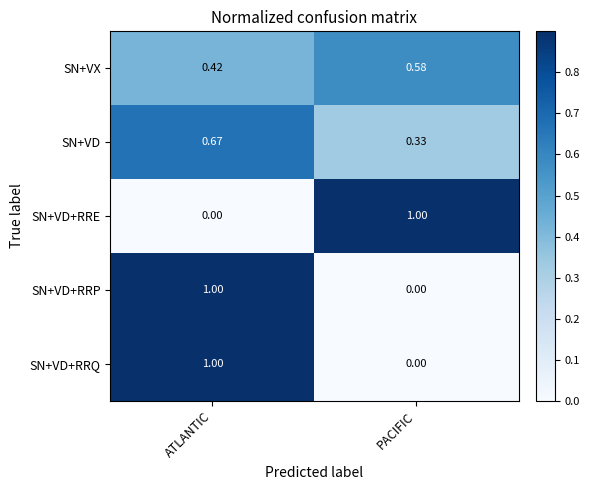

At which label is SN+VD+RRE closest to 0?

ATLANTIC